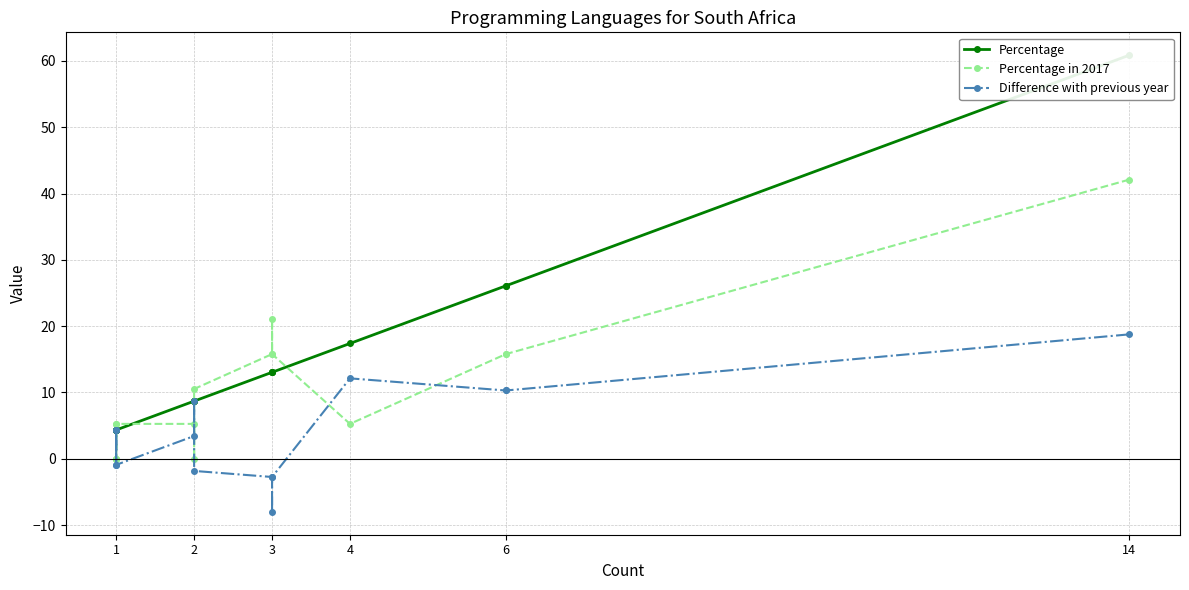

The value of Percentage in 2017 at 1 is 14.2. True or false?

False